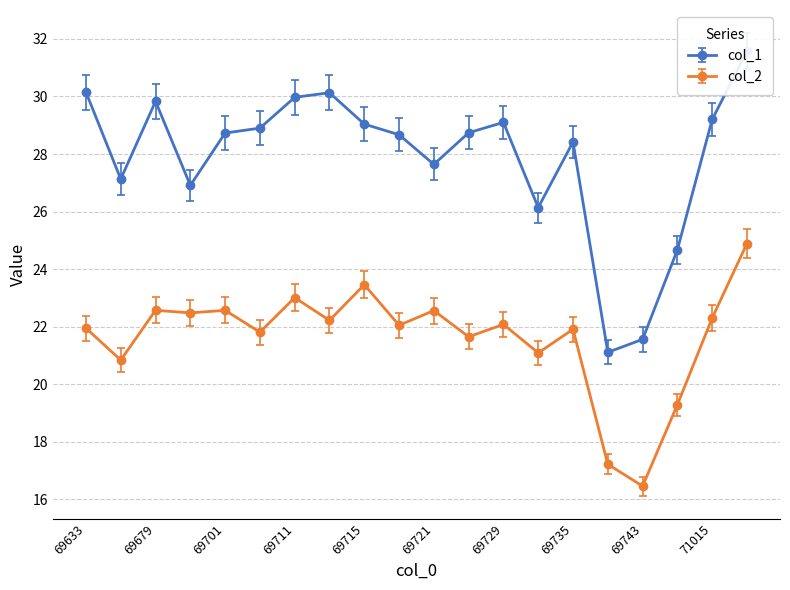

Does the chart have visible grid lines?

Yes